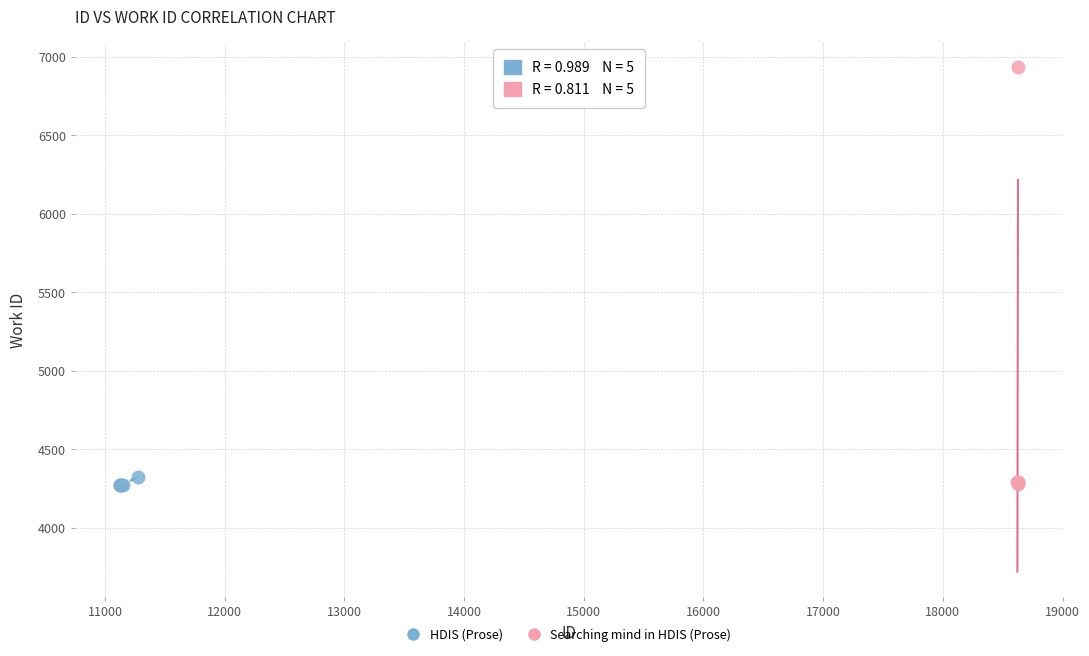

Which series has the widest spread of Y values?

Searching mind in HDIS (Prose)